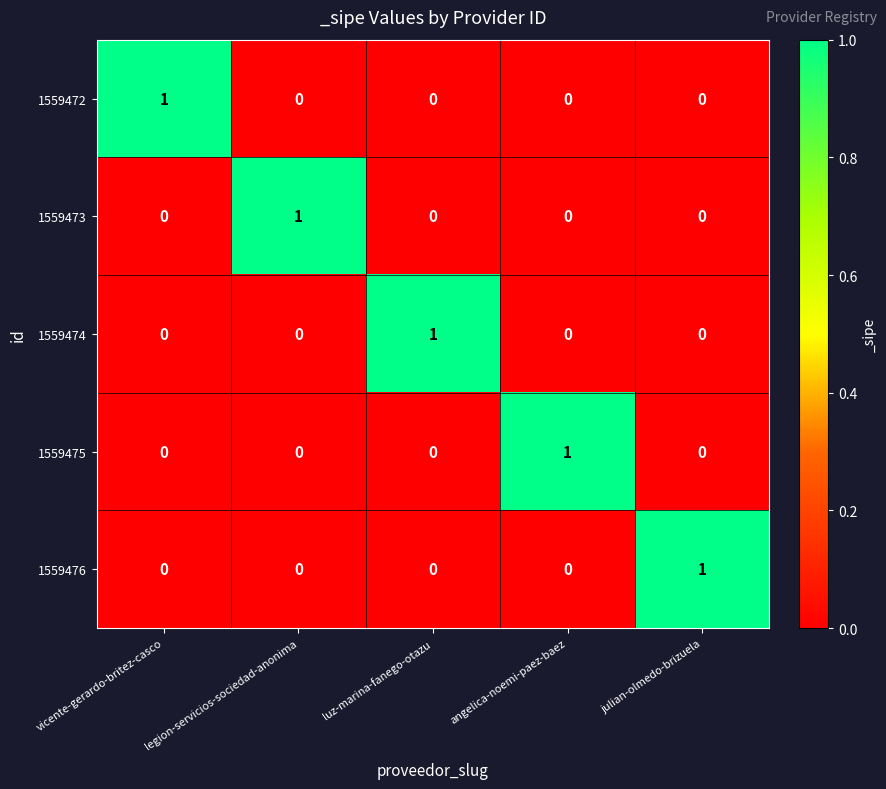

How many values in 1559476 are above zero?

1